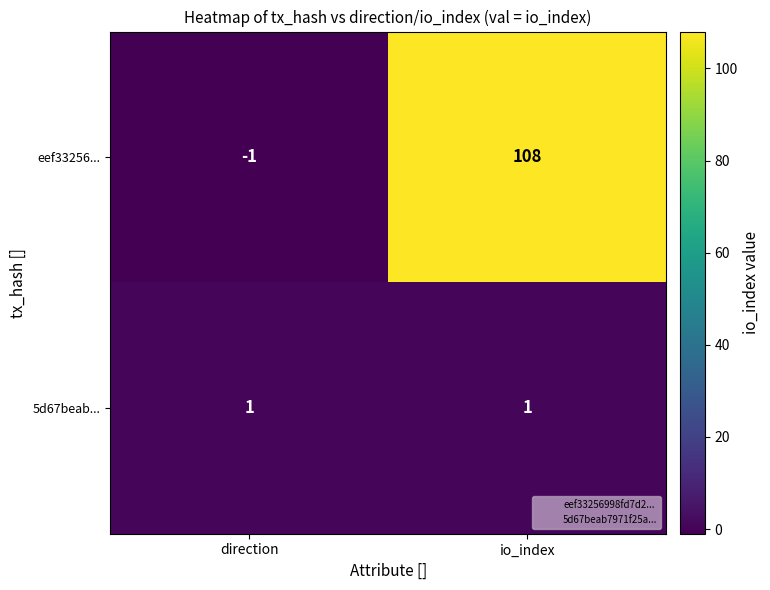

List the series in order of their peak value, highest first.

eef33256..., 5d67beab...